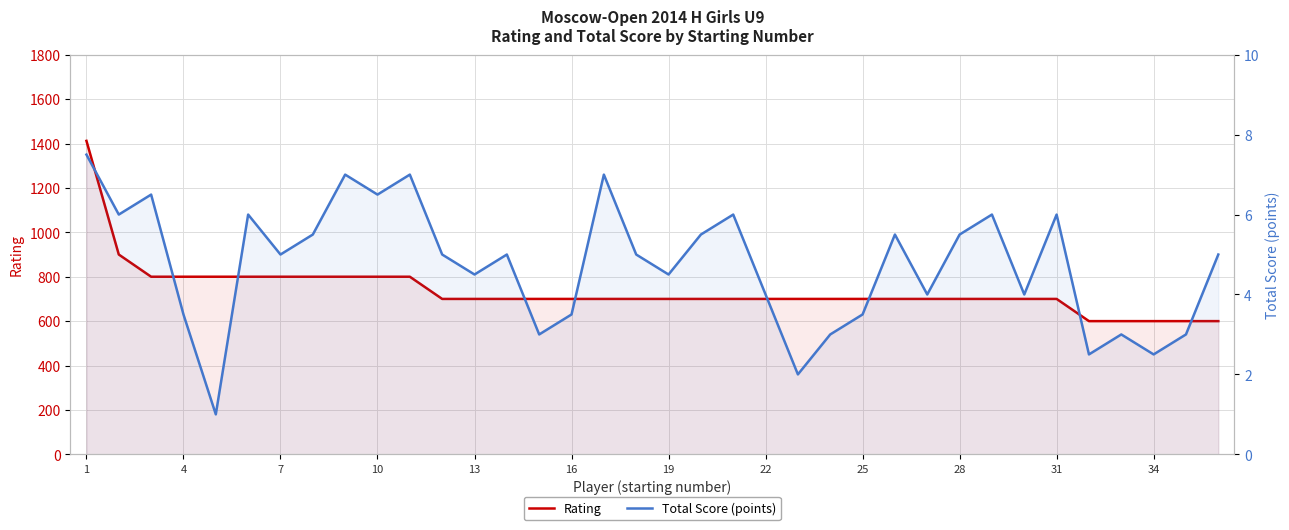

At which label does Rating first exceed 700?

1